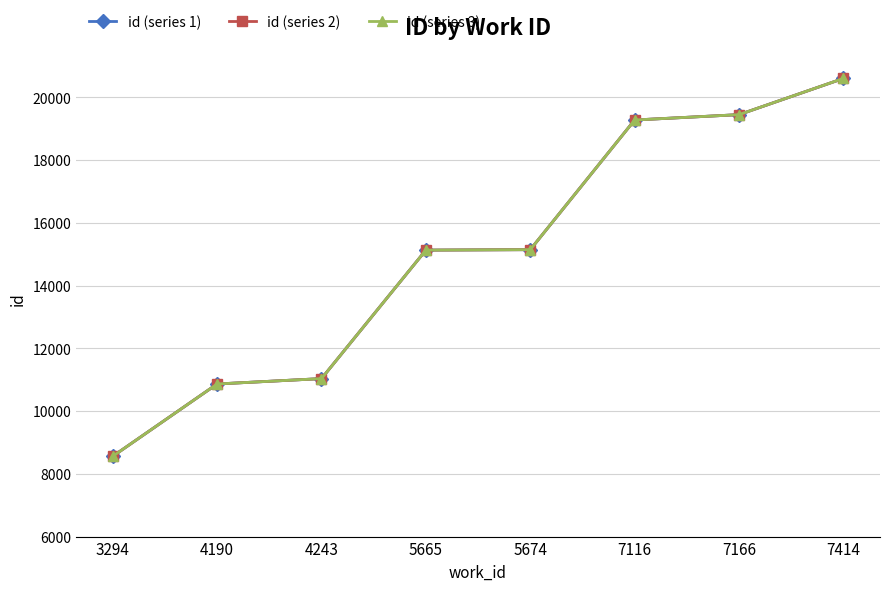

Which series has the widest spread of values?

id (series 3)